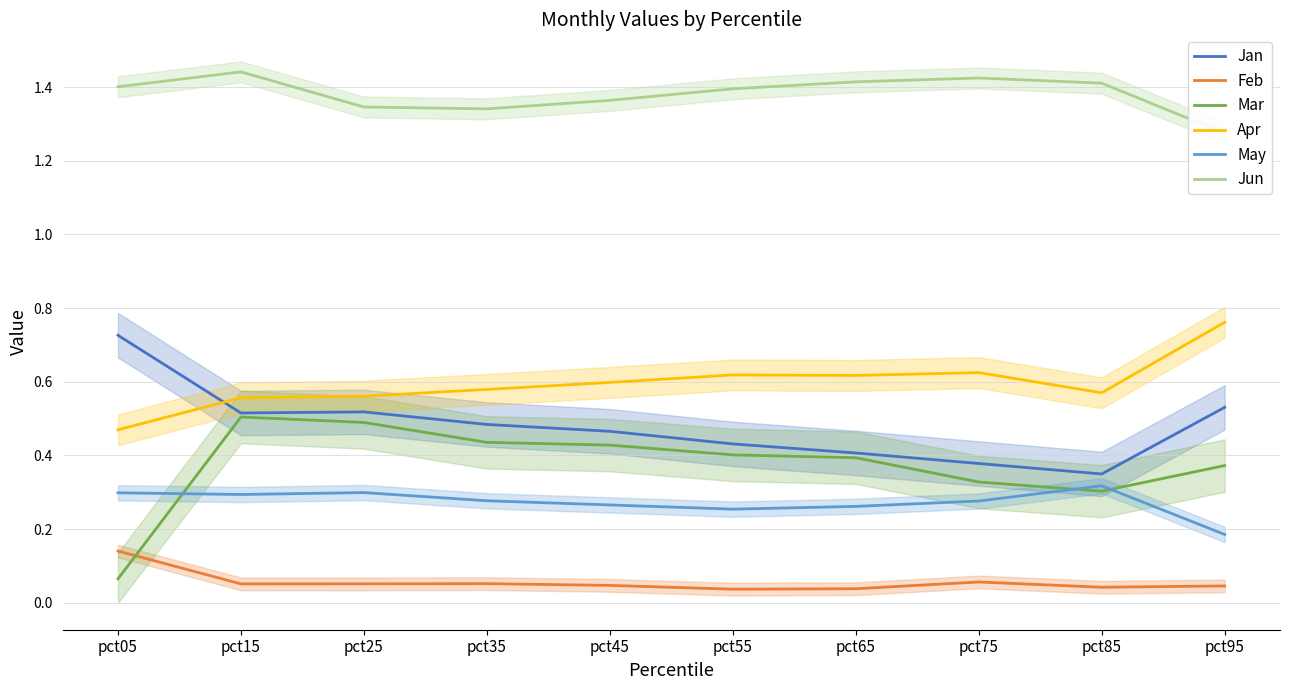

How many lines are shown in the chart?

6